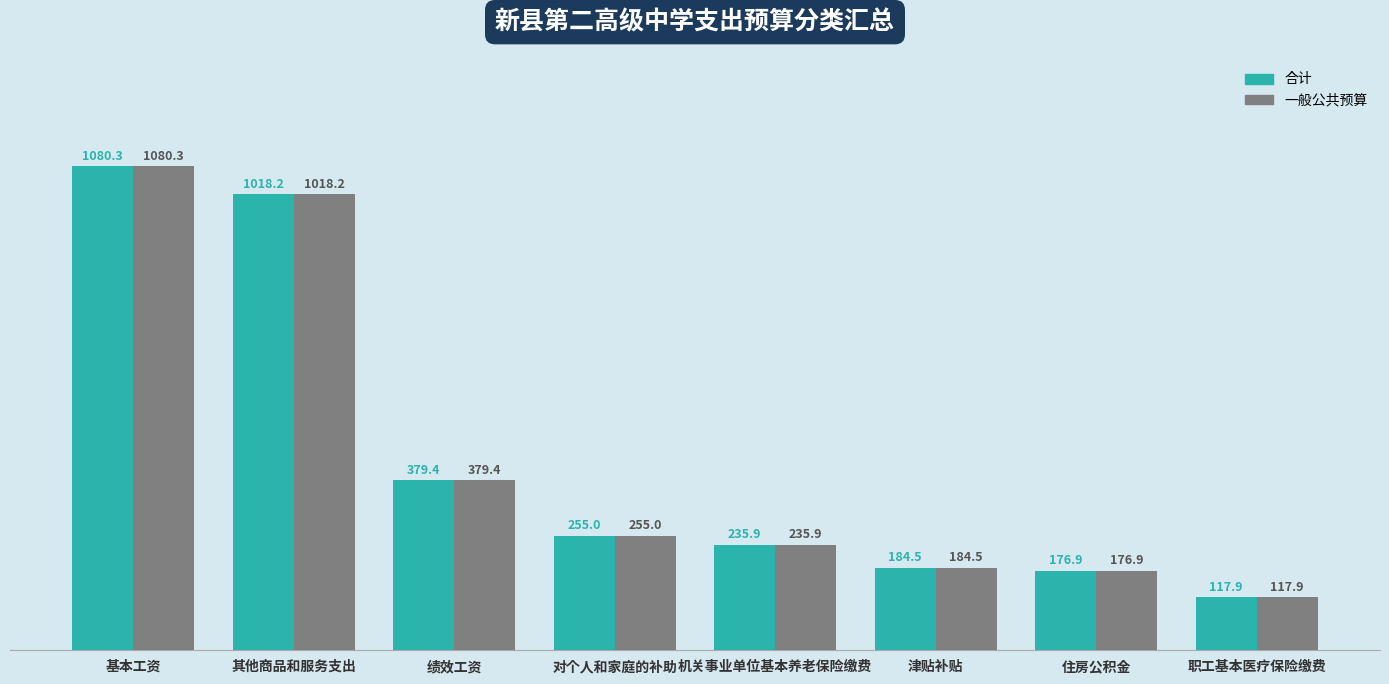

List the labels in order of 合计 value, largest first.

基本工资, 其他商品和服务支出, 绩效工资, 对个人和家庭的补助, 机关事业单位基本养老保险缴费, 津贴补贴, 住房公积金, 职工基本医疗保险缴费